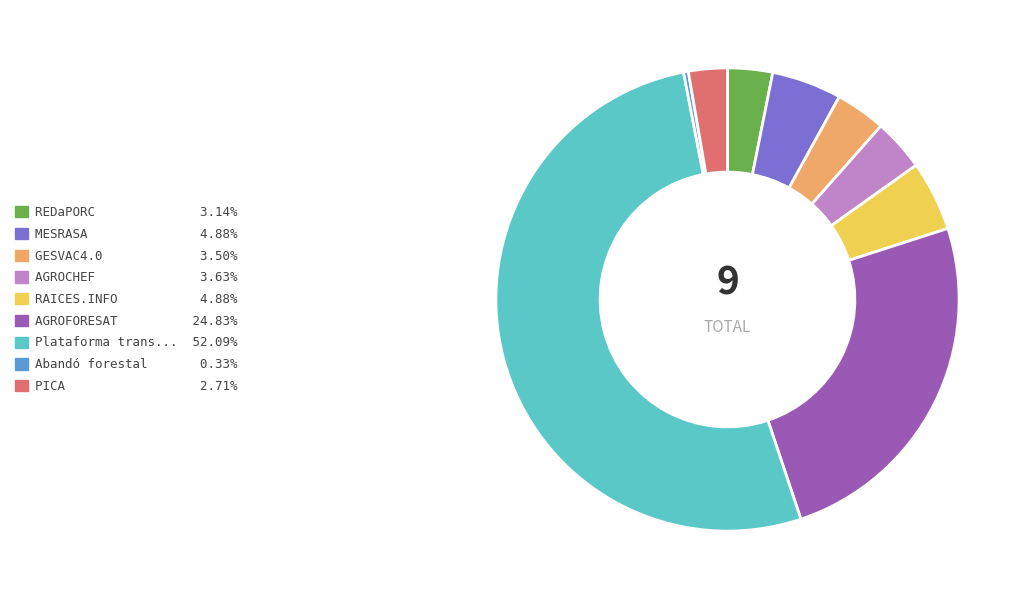

Rank the categories by value from highest to lowest.

Plataforma transferència, AGROFORESAT, MESRASA, RAICES.INFO, AGROCHEF, GESVAC4.0, REDaPORC, PICA, Abandó forestal